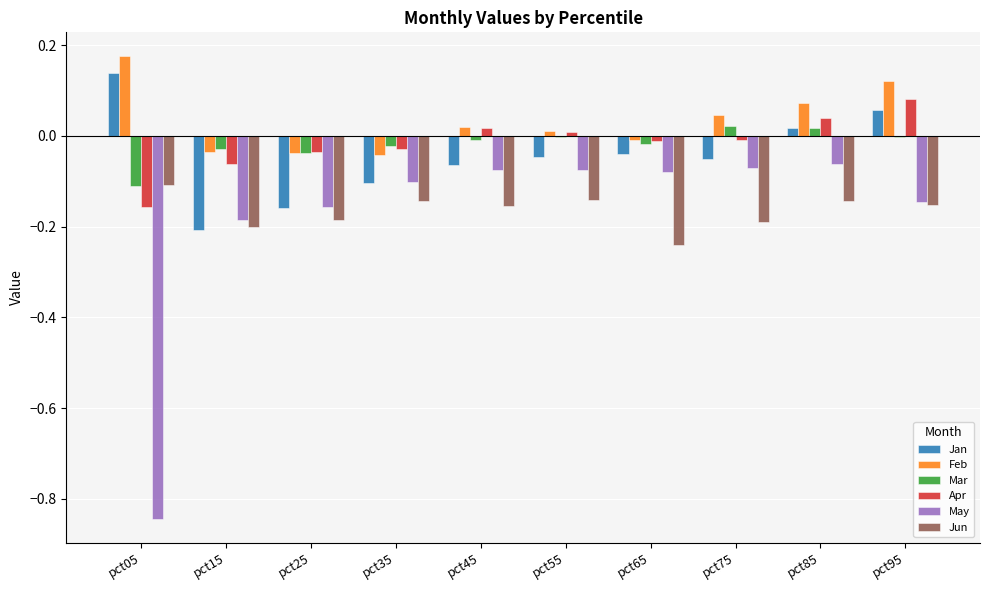

Is it true that Apr equals -0.0 at pct75?

True